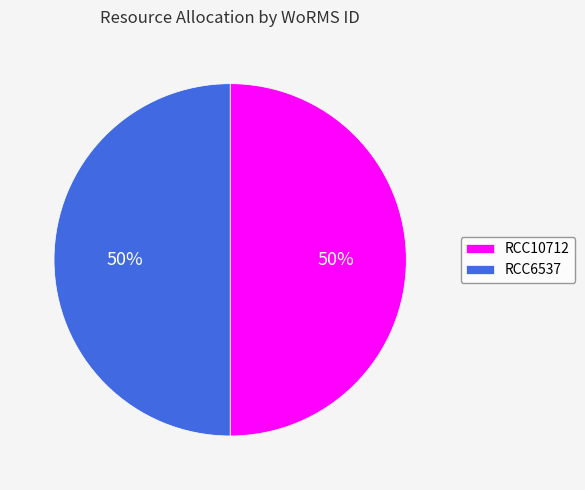

Do RCC6537 and RCC10712 together represent more than half of the pie?

Yes